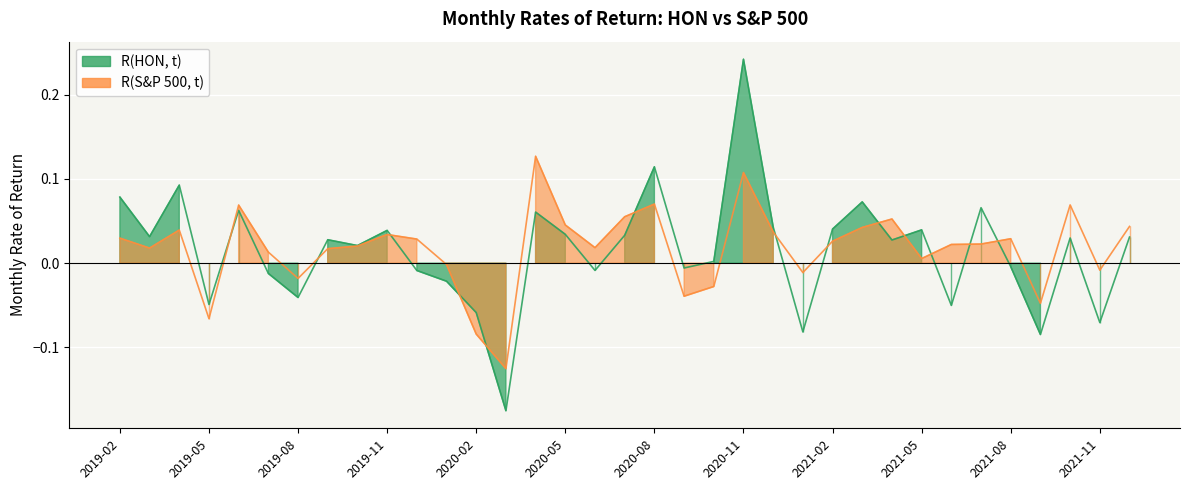

Rank the series by their maximum value, from lowest to highest.

R(S&P 500, t), R(HON, t)